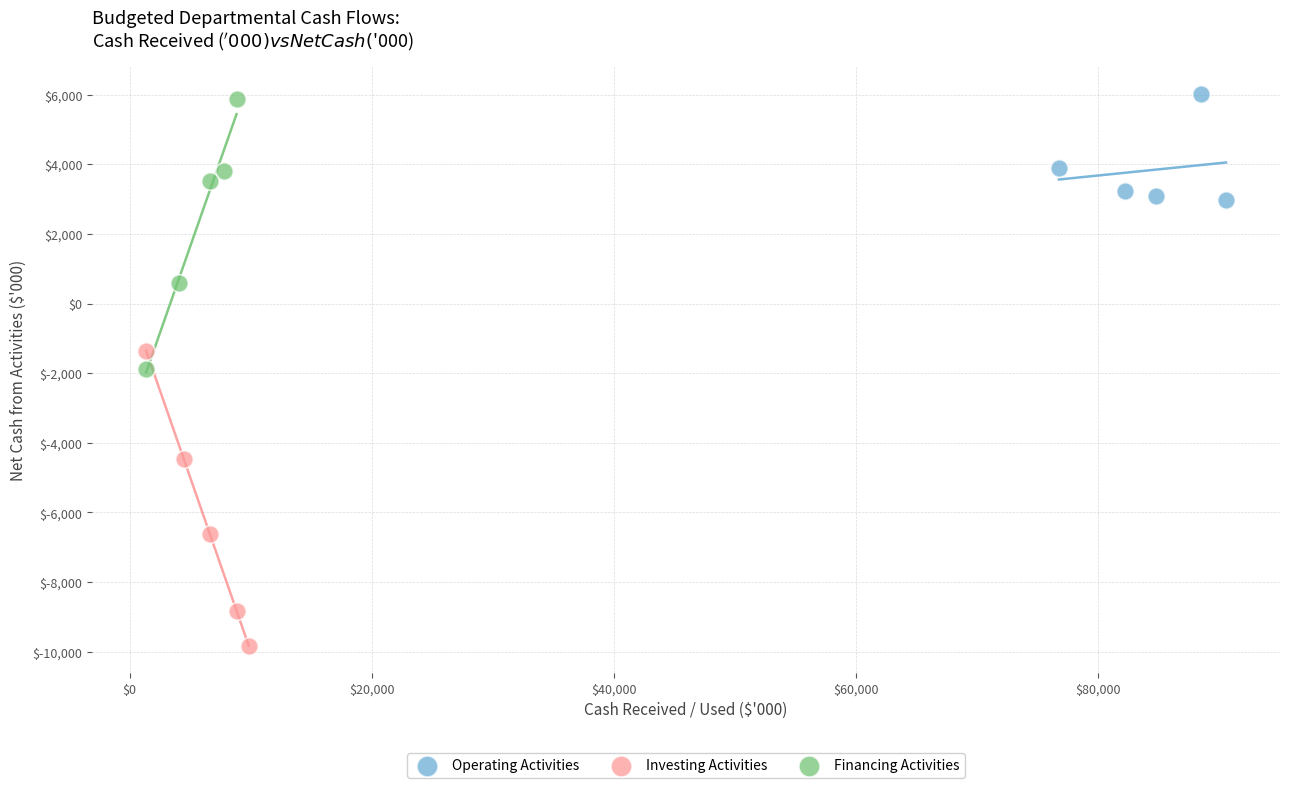

Which series has the largest Y range (max minus min)?

Investing Activities